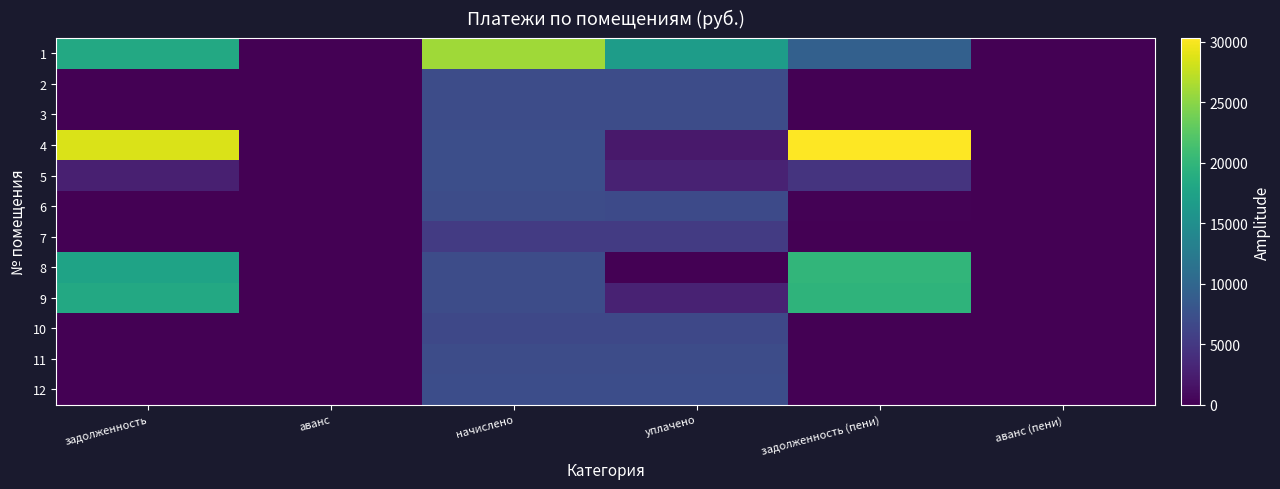

Reading left to right, what are all the values shown in this chart?

1: задолженность=18273.1	аванс=0.0	начислено=25973.3	уплачено=16700.2	задолженность (пени)=9273.1	аванс (пени)=0.0
2: задолженность=0.0	аванс=0.0	начислено=7061.8	уплачено=7061.8	задолженность (пени)=0.0	аванс (пени)=0.0
3: задолженность=0.0	аванс=0.0	начислено=7038.7	уплачено=7038.7	задолженность (пени)=0.0	аванс (пени)=0.0
4: задолженность=28568.9	аванс=0.0	начислено=7269.1	уплачено=2117.1	задолженность (пени)=30286.3	аванс (пени)=0.0
5: задолженность=2663.1	аванс=0.0	начислено=7223.1	уплачено=2841.9	задолженность (пени)=4585.8	аванс (пени)=0.0
6: задолженность=0.0	аванс=0.0	начислено=7073.3	уплачено=6848.0	задолженность (пени)=225.2	аванс (пени)=0.0
7: задолженность=0.0	аванс=0.0	начислено=5322.2	уплачено=5322.2	задолженность (пени)=0.0	аванс (пени)=0.0
8: задолженность=17572.0	аванс=0.0	начислено=7061.8	уплачено=0.0	задолженность (пени)=19925.9	аванс (пени)=0.0
9: задолженность=18322.9	аванс=0.0	начислено=7084.8	уплачено=2915.6	задолженность (пени)=19739.9	аванс (пени)=0.0
10: задолженность=0.0	аванс=0.0	начислено=6612.5	уплачено=6612.5	задолженность (пени)=0.0	аванс (пени)=0.0
11: задолженность=0.0	аванс=0.0	начислено=7027.3	уплачено=7027.3	задолженность (пени)=0.0	аванс (пени)=0.0
12: задолженность=0.0	аванс=0.0	начислено=7130.9	уплачено=7130.9	задолженность (пени)=0.0	аванс (пени)=0.0